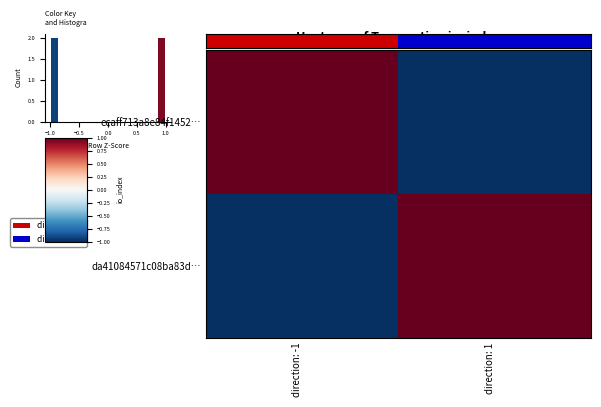

Which has a higher value, direction: -1 or direction: 1?

direction: 1